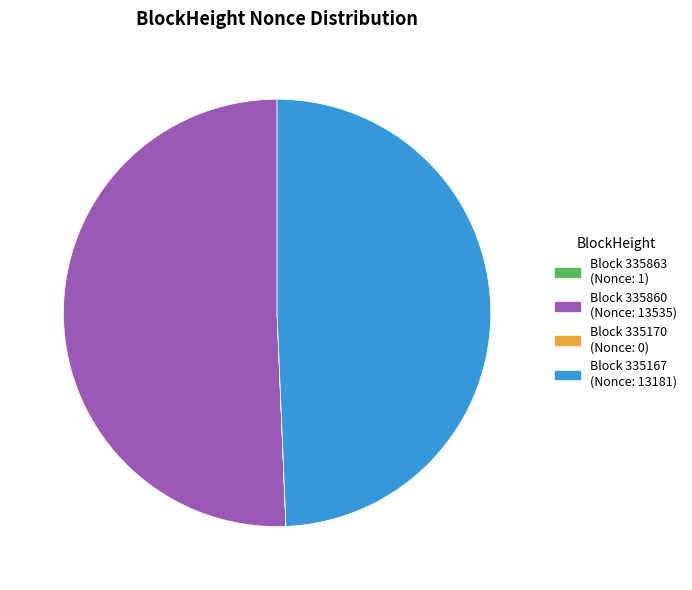

Is there a majority slice in this chart?

Yes